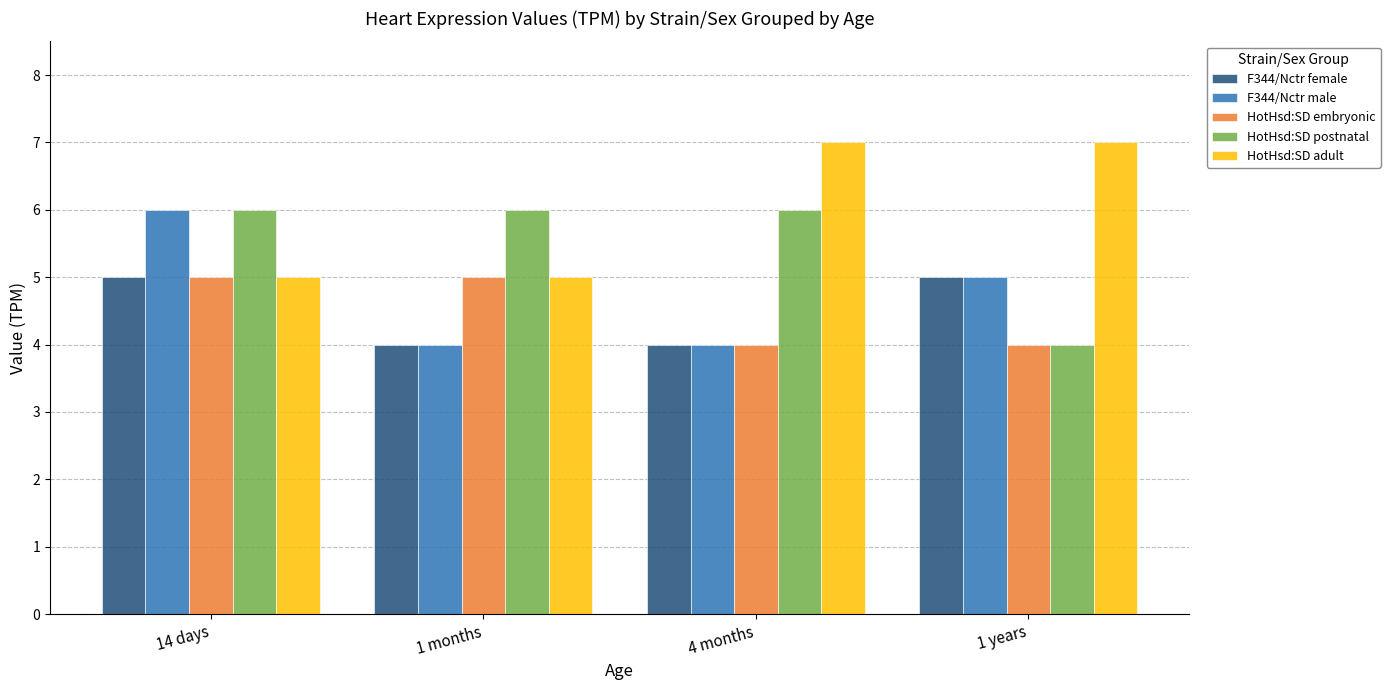

Is it true that HotHsd:SD embryonic equals 4 at 1 years?

True